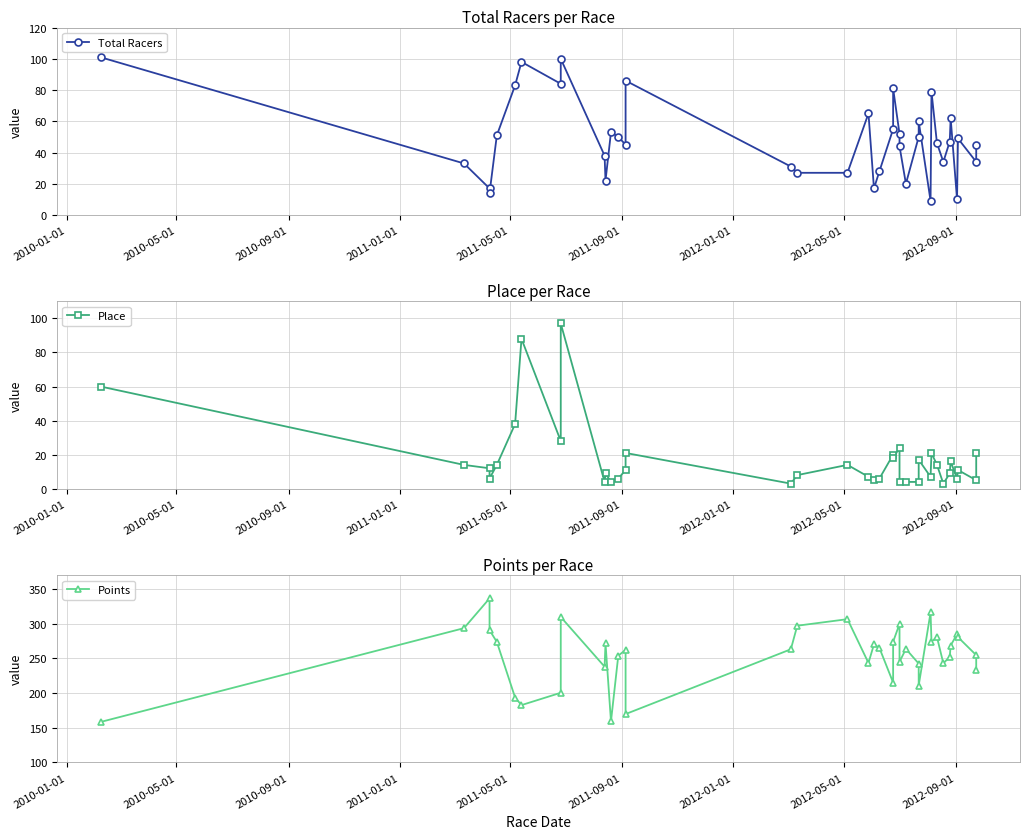

The Place series shows 4.0 at 33. True or false?

False